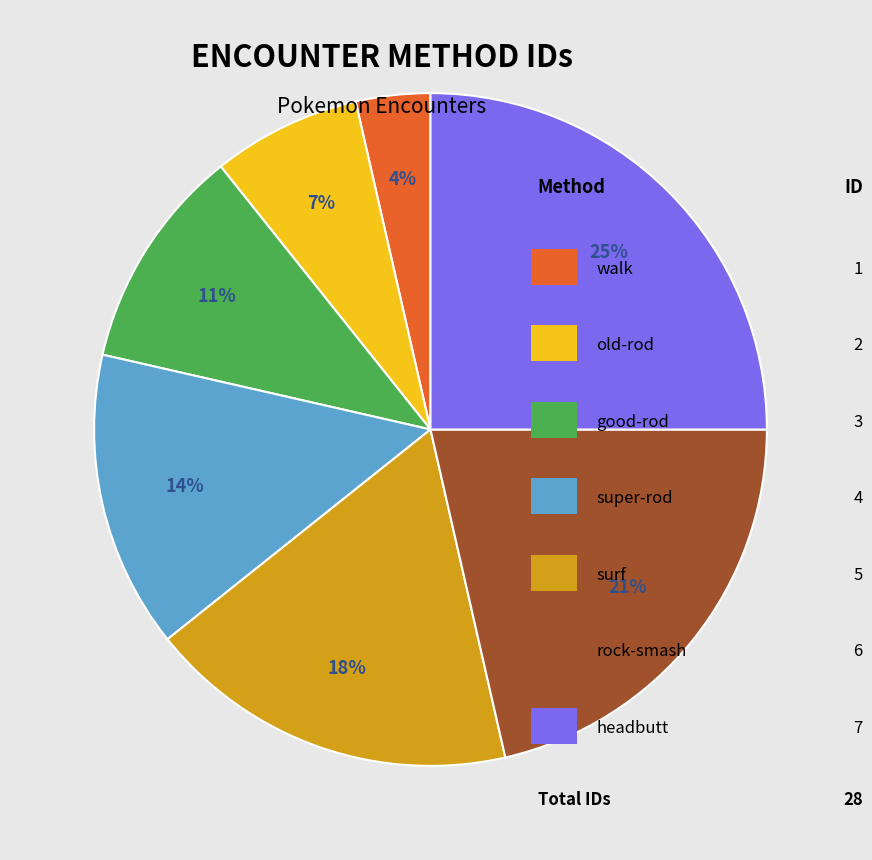

Does any single category account for the majority?

No